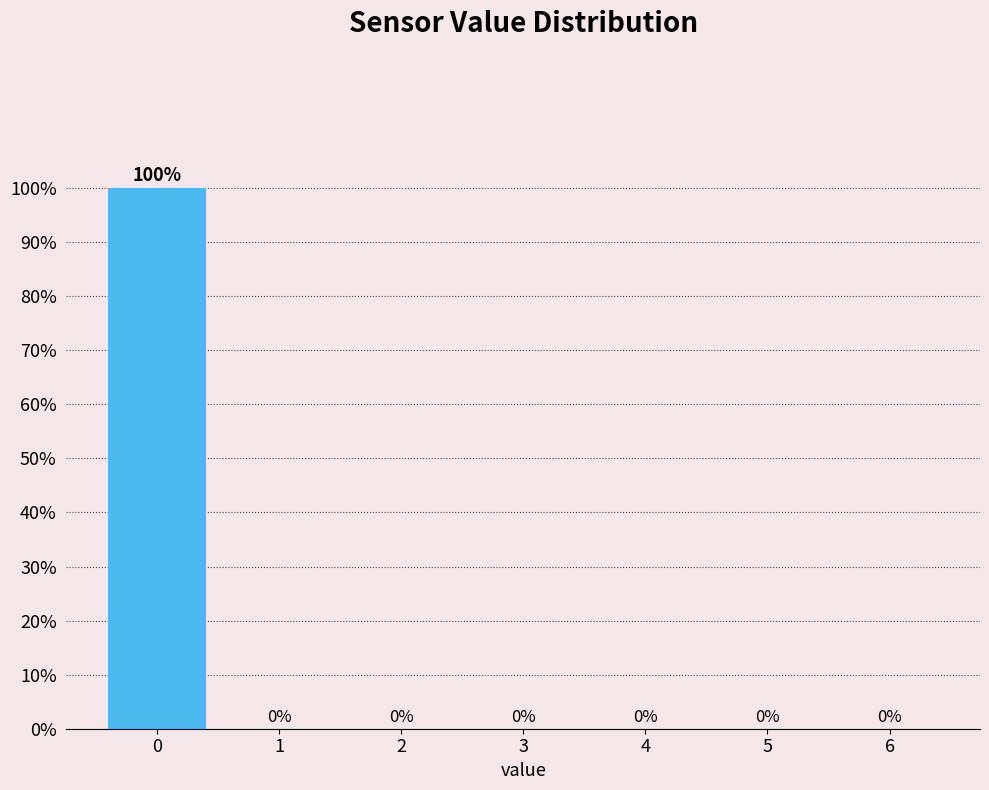

Reading left to right, extract all data points from this chart.

0=100	1=0	2=0	3=0	4=0	5=0	6=0